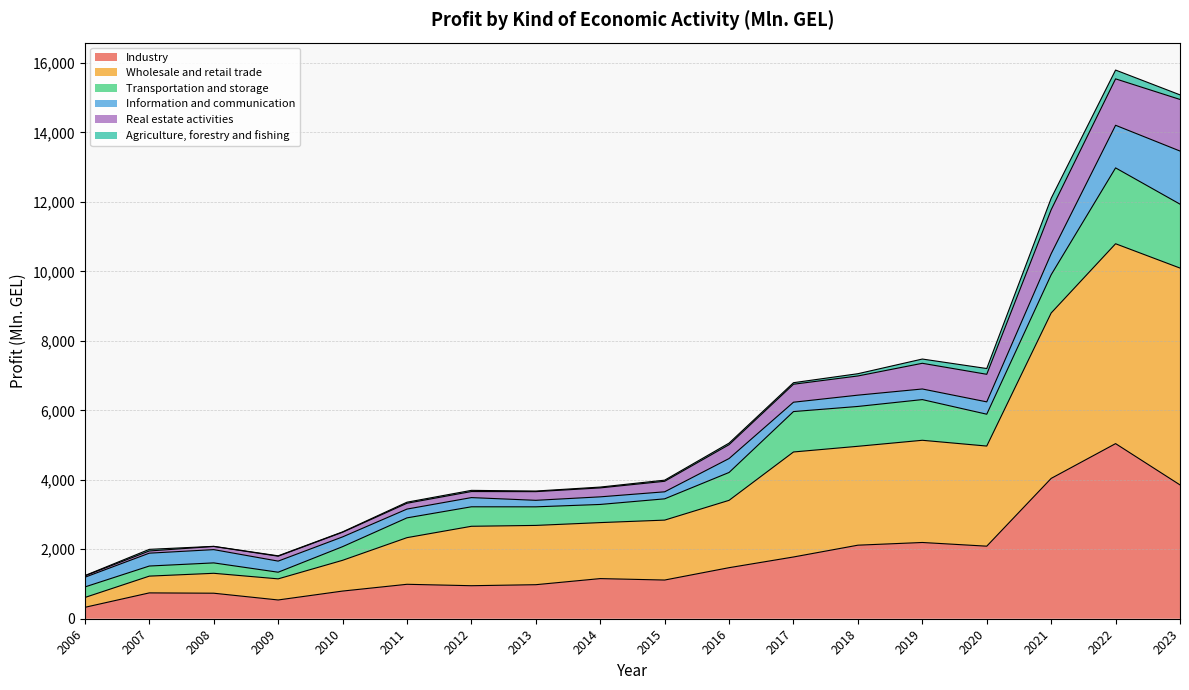

What is the maximum value for Industry?

5041.8